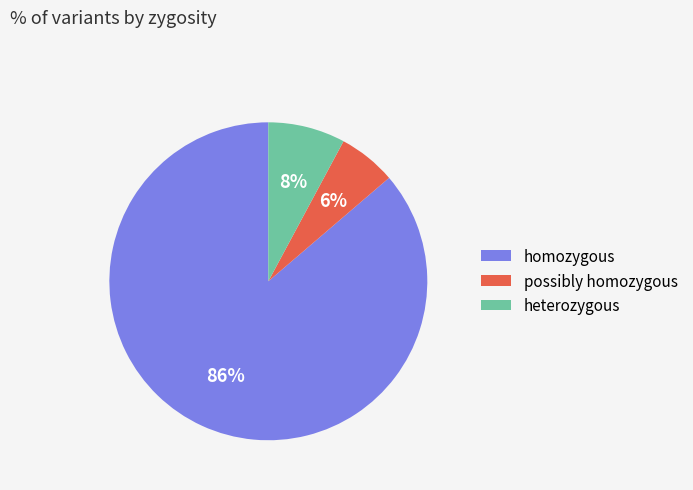

Which has a higher value, homozygous or heterozygous?

homozygous